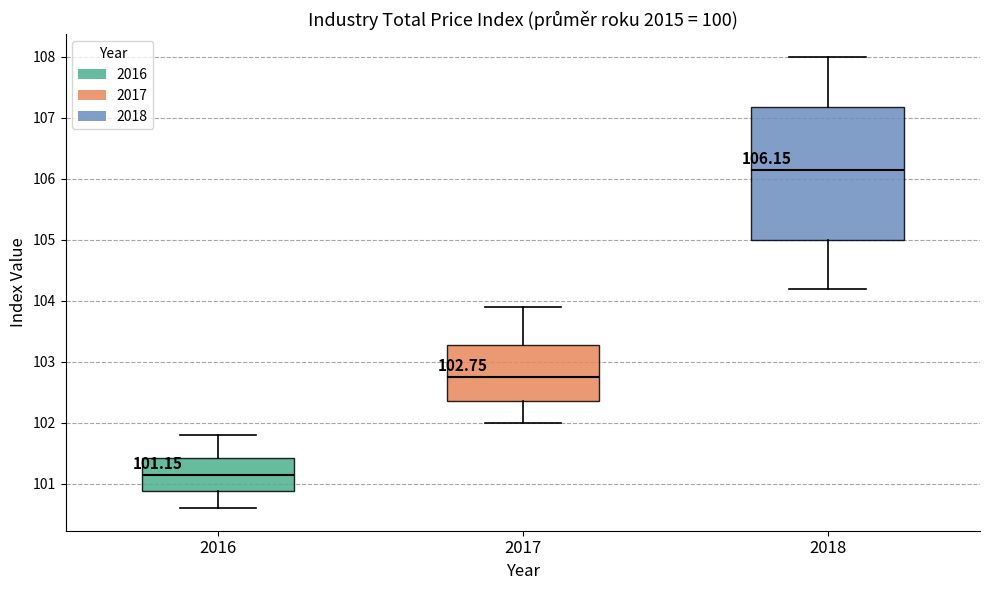

Which box is the tallest, from its lower edge to its upper edge?

2018